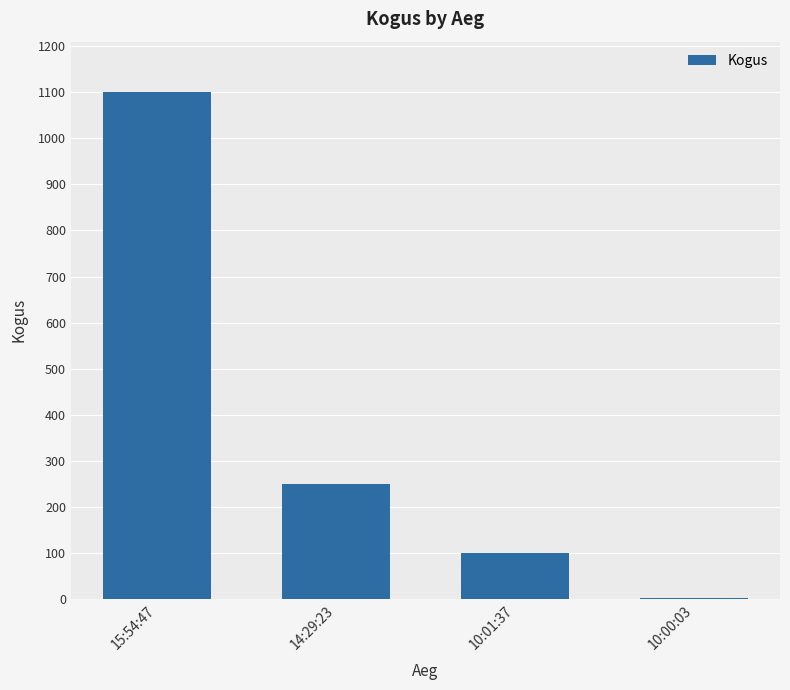

What is the sum of all values?

1450